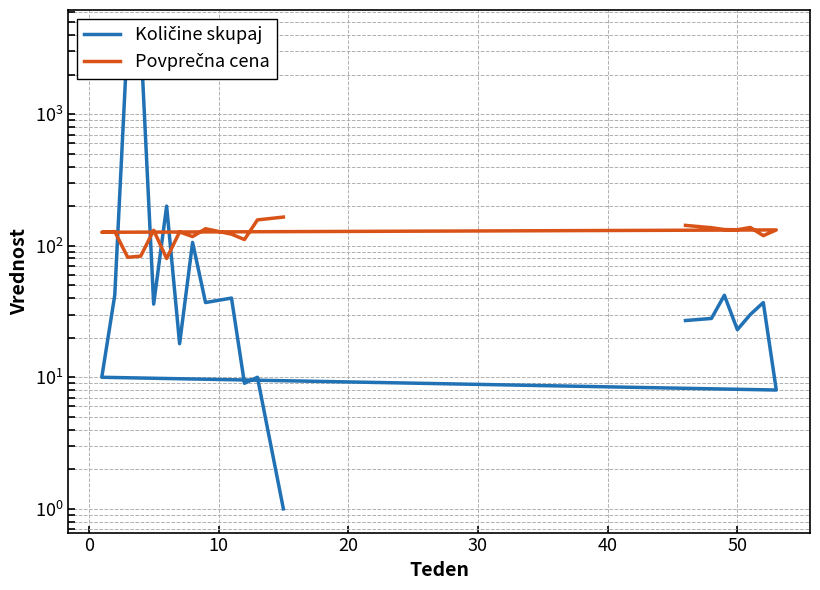

What is the sum of all Količine skupaj values?

8577.0